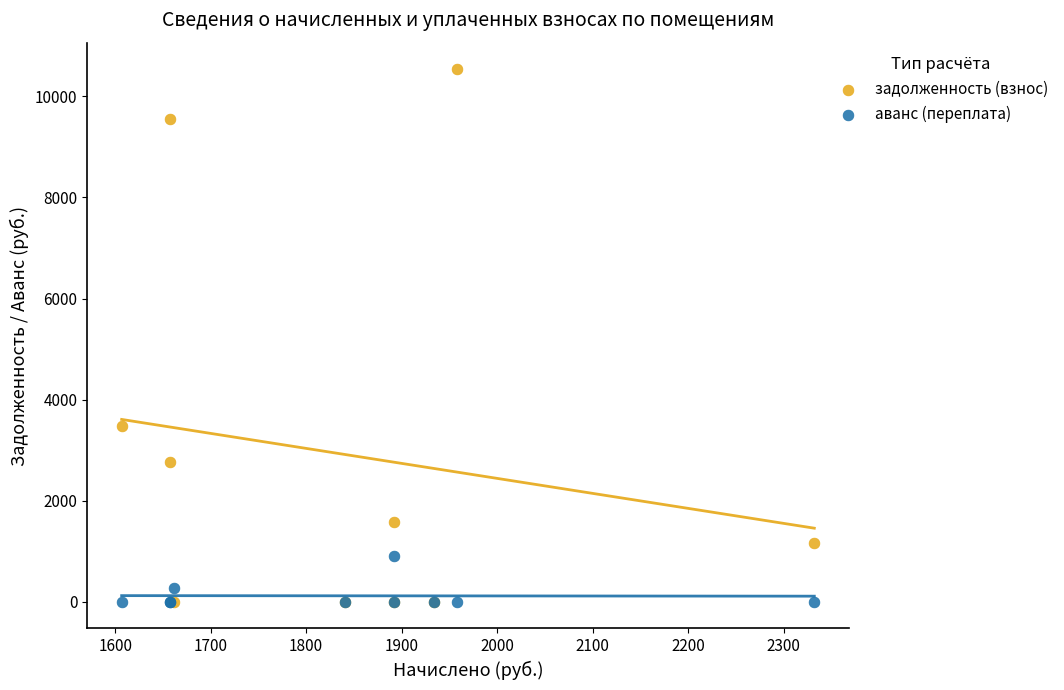

Across all series, what Y value is closest to 5267?

3481.4